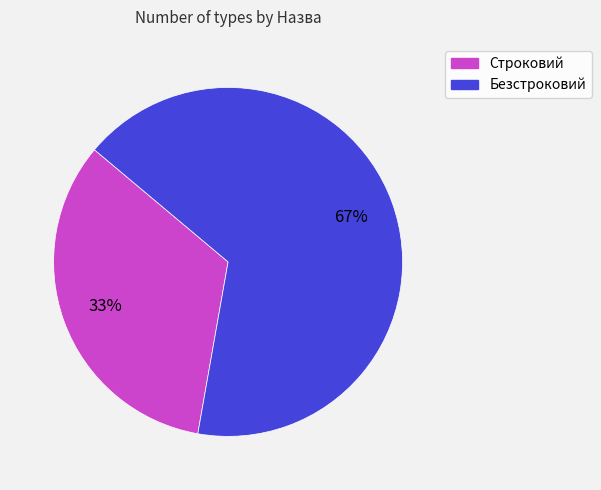

Which slice is the smallest?

Строковий